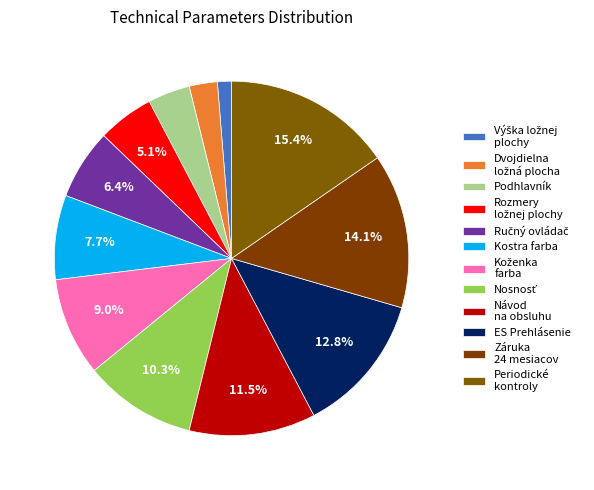

How many slices are in this pie chart?

12